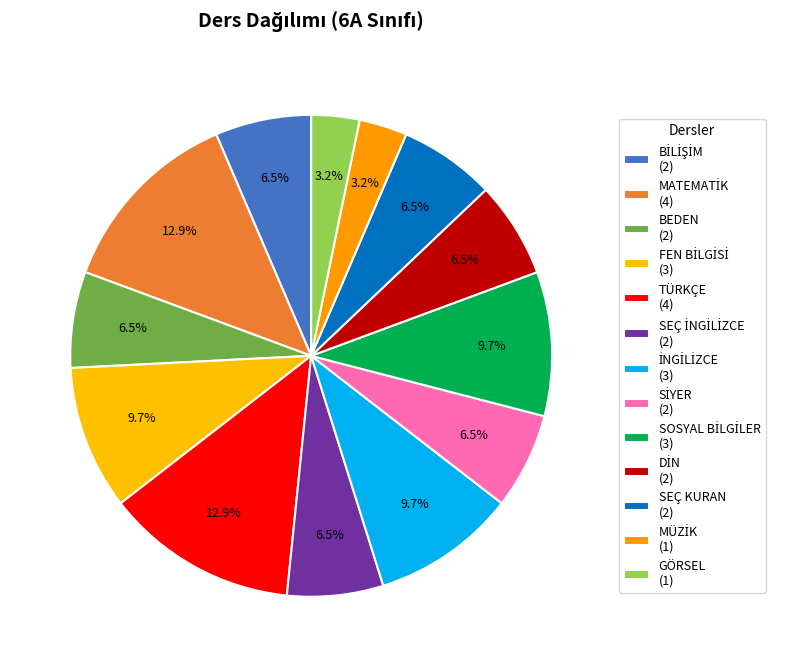

How many segments does this pie chart have?

13